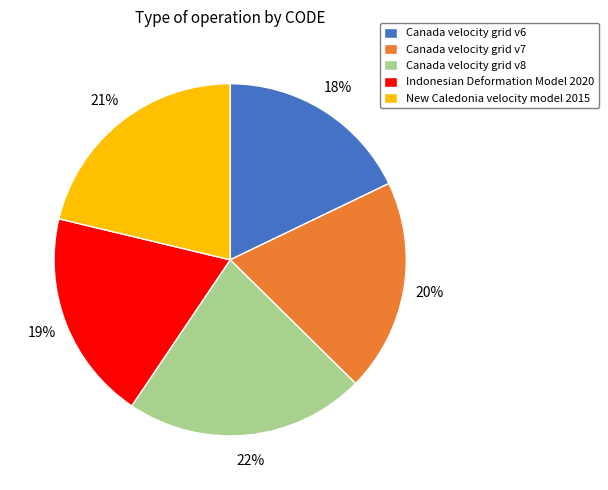

Which has a higher value, Canada velocity grid v6 or Canada velocity grid v7?

Canada velocity grid v7